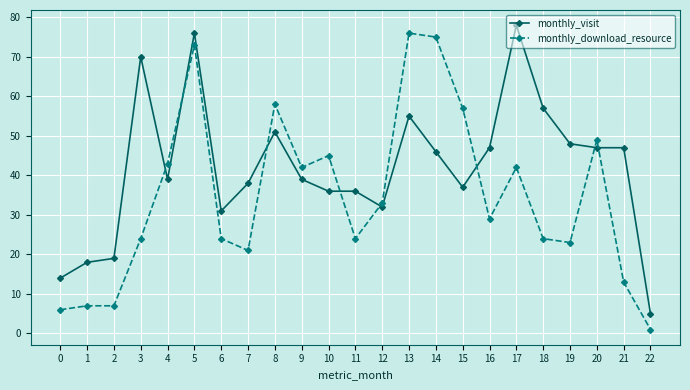

What is the value of the monthly_download_resource point at the 21st from the left?

49